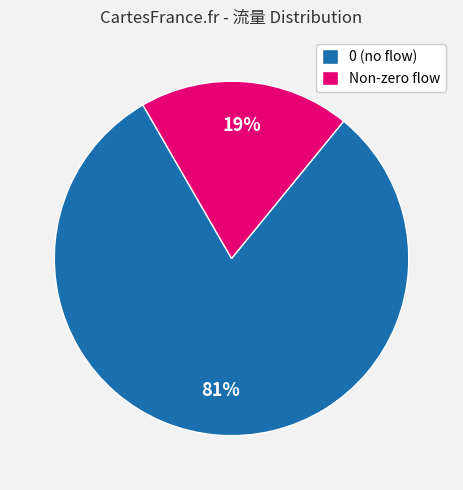

Rank the categories by value from lowest to highest.

Non-zero flow, 0 (no flow)